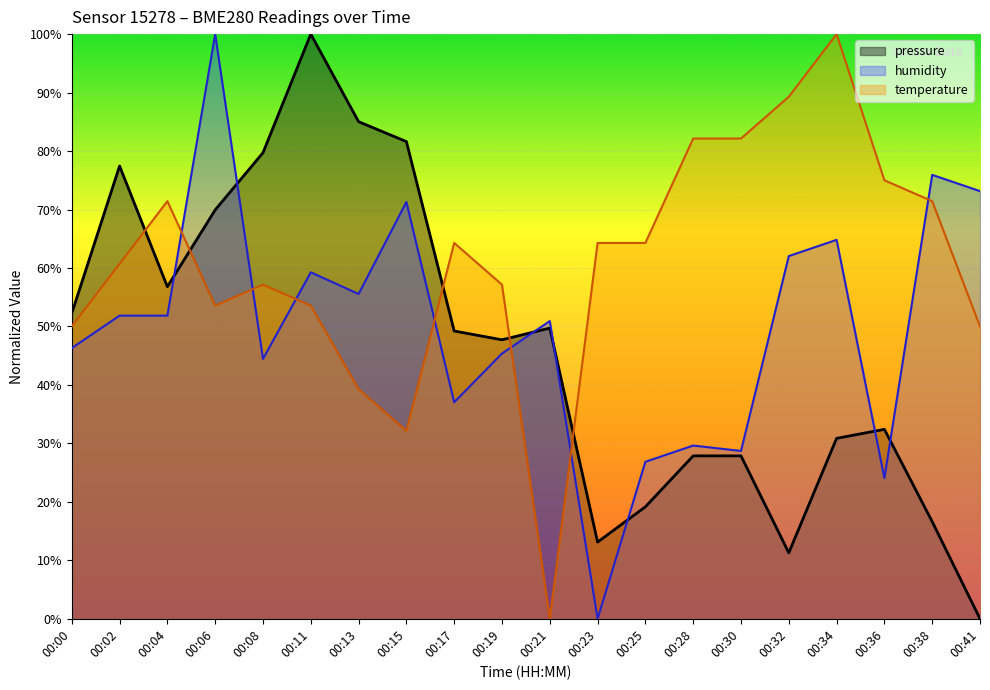

How many interior local peaks does the humidity series have?

7